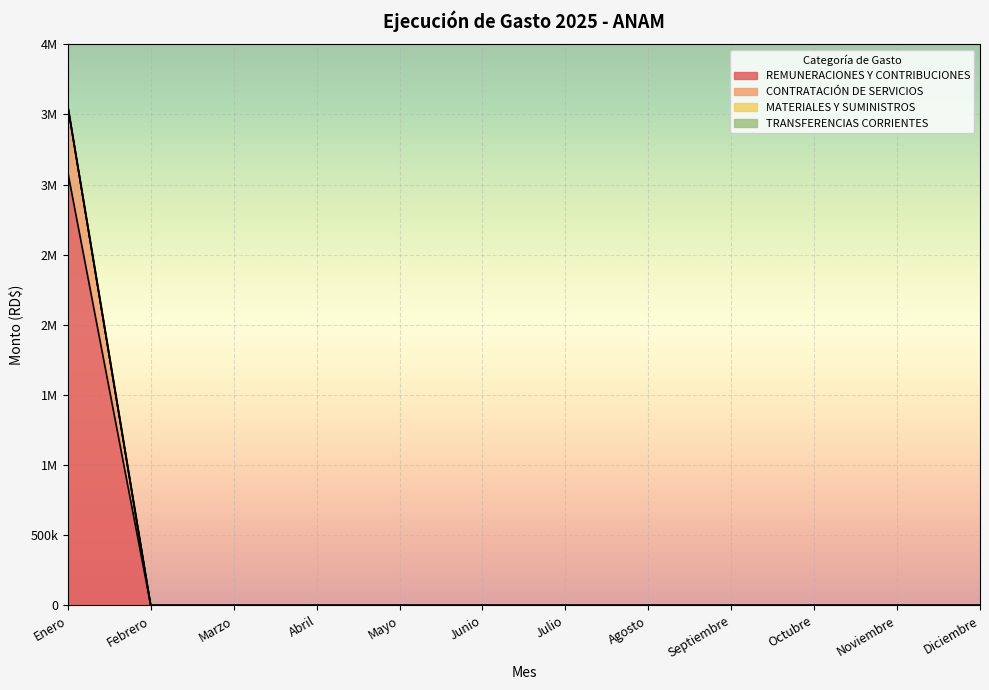

Does the chart display data point markers on the line(s)?

No